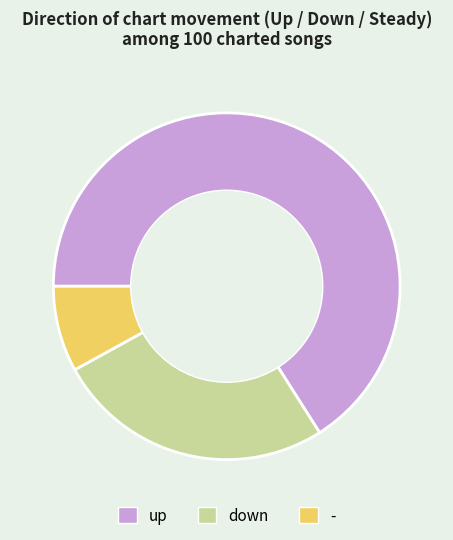

What is the majority slice?

up